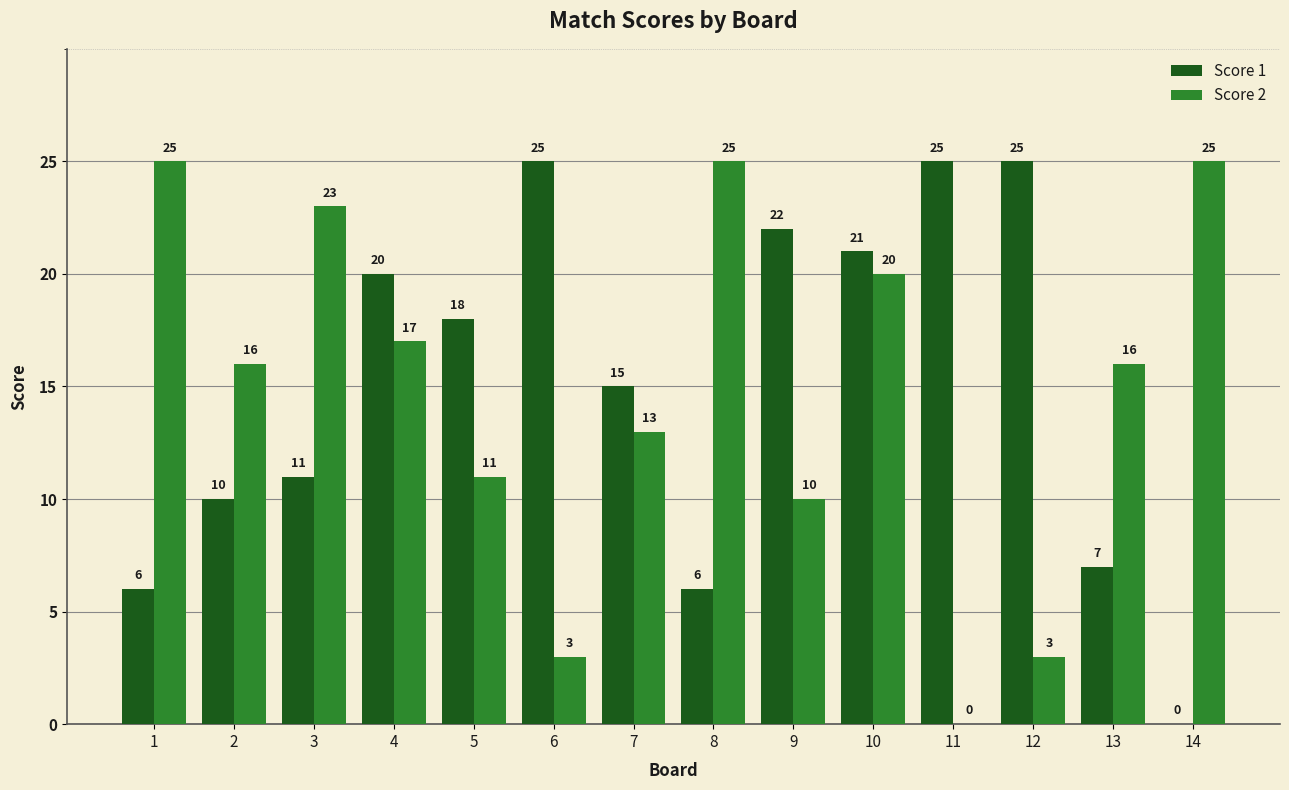

What is the difference between the Score 2 values at 13 and 5?

5